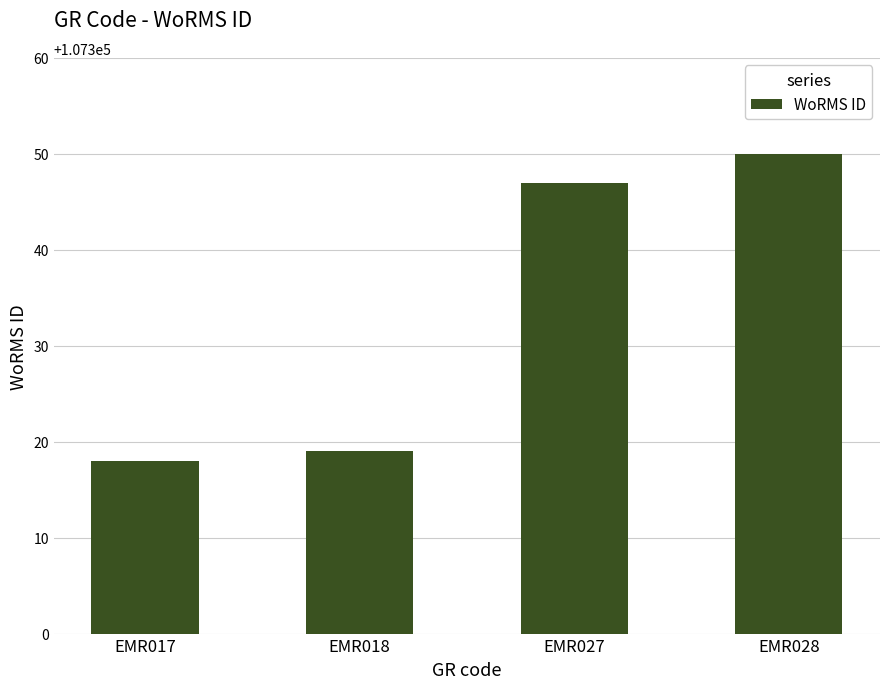

Which category has the lowest value across all series?

EMR017